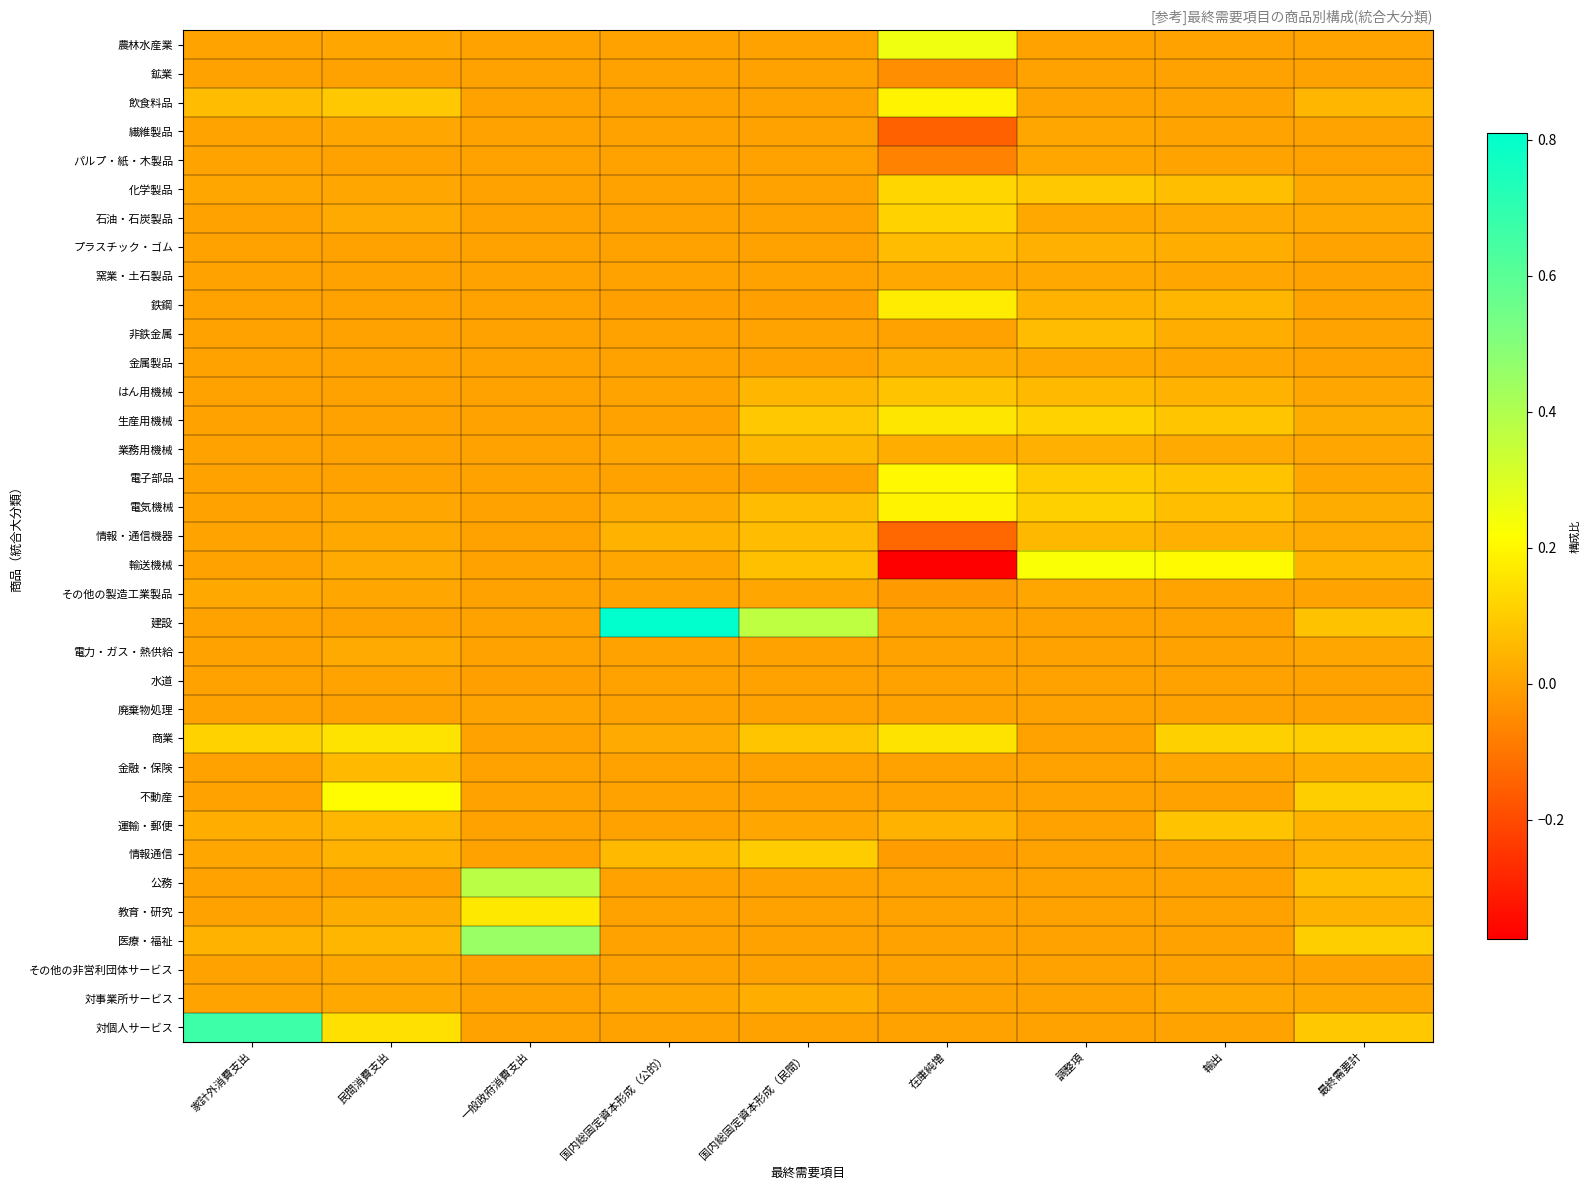

Reading left to right, what are all the values shown in this chart?

農林水産業: 家計外消費支出=0.0	民間消費支出=0.0	一般政府消費支出=0.0	国内総固定資本形成（公的）=0.0	国内総固定資本形成（民間）=0.0	在庫純増=0.3	調整項=0.0	輸出=0.0	最終需要計=0.0
鉱業: 家計外消費支出=-0.0	民間消費支出=-0.0	一般政府消費支出=0.0	国内総固定資本形成（公的）=0.0	国内総固定資本形成（民間）=-0.0	在庫純増=-0.0	調整項=0.0	輸出=0.0	最終需要計=-0.0
飲食料品: 家計外消費支出=0.1	民間消費支出=0.1	一般政府消費支出=0.0	国内総固定資本形成（公的）=0.0	国内総固定資本形成（民間）=0.0	在庫純増=0.2	調整項=0.0	輸出=0.0	最終需要計=0.0
繊維製品: 家計外消費支出=0.0	民間消費支出=0.0	一般政府消費支出=0.0	国内総固定資本形成（公的）=0.0	国内総固定資本形成（民間）=0.0	在庫純増=-0.2	調整項=0.0	輸出=0.0	最終需要計=0.0
パルプ・紙・木製品: 家計外消費支出=0.0	民間消費支出=0.0	一般政府消費支出=0.0	国内総固定資本形成（公的）=0.0	国内総固定資本形成（民間）=0.0	在庫純増=-0.1	調整項=0.0	輸出=0.0	最終需要計=0.0
化学製品: 家計外消費支出=0.0	民間消費支出=0.0	一般政府消費支出=0.0	国内総固定資本形成（公的）=0.0	国内総固定資本形成（民間）=0.0	在庫純増=0.1	調整項=0.1	輸出=0.1	最終需要計=0.0
石油・石炭製品: 家計外消費支出=0.0	民間消費支出=0.0	一般政府消費支出=0.0	国内総固定資本形成（公的）=0.0	国内総固定資本形成（民間）=0.0	在庫純増=0.1	調整項=0.0	輸出=0.0	最終需要計=0.0
プラスチック・ゴム: 家計外消費支出=0.0	民間消費支出=0.0	一般政府消費支出=0.0	国内総固定資本形成（公的）=0.0	国内総固定資本形成（民間）=-0.0	在庫純増=0.1	調整項=0.0	輸出=0.0	最終需要計=0.0
窯業・土石製品: 家計外消費支出=0.0	民間消費支出=0.0	一般政府消費支出=0.0	国内総固定資本形成（公的）=0.0	国内総固定資本形成（民間）=0.0	在庫純増=0.0	調整項=0.0	輸出=0.0	最終需要計=0.0
鉄鋼: 家計外消費支出=0.0	民間消費支出=-0.0	一般政府消費支出=0.0	国内総固定資本形成（公的）=-0.0	国内総固定資本形成（民間）=-0.0	在庫純増=0.2	調整項=0.0	輸出=0.0	最終需要計=0.0
非鉄金属: 家計外消費支出=0.0	民間消費支出=0.0	一般政府消費支出=0.0	国内総固定資本形成（公的）=0.0	国内総固定資本形成（民間）=0.0	在庫純増=0.0	調整項=0.1	輸出=0.0	最終需要計=0.0
金属製品: 家計外消費支出=0.0	民間消費支出=0.0	一般政府消費支出=0.0	国内総固定資本形成（公的）=0.0	国内総固定資本形成（民間）=0.0	在庫純増=0.0	調整項=0.0	輸出=0.0	最終需要計=0.0
はん用機械: 家計外消費支出=0.0	民間消費支出=0.0	一般政府消費支出=0.0	国内総固定資本形成（公的）=0.0	国内総固定資本形成（民間）=0.0	在庫純増=0.1	調整項=0.1	輸出=0.0	最終需要計=0.0
生産用機械: 家計外消費支出=0.0	民間消費支出=0.0	一般政府消費支出=0.0	国内総固定資本形成（公的）=0.0	国内総固定資本形成（民間）=0.1	在庫純増=0.2	調整項=0.1	輸出=0.1	最終需要計=0.0
業務用機械: 家計外消費支出=0.0	民間消費支出=0.0	一般政府消費支出=0.0	国内総固定資本形成（公的）=0.0	国内総固定資本形成（民間）=0.1	在庫純増=0.0	調整項=0.0	輸出=0.0	最終需要計=0.0
電子部品: 家計外消費支出=0.0	民間消費支出=0.0	一般政府消費支出=0.0	国内総固定資本形成（公的）=0.0	国内総固定資本形成（民間）=0.0	在庫純増=0.2	調整項=0.1	輸出=0.1	最終需要計=0.0
電気機械: 家計外消費支出=0.0	民間消費支出=0.0	一般政府消費支出=0.0	国内総固定資本形成（公的）=0.0	国内総固定資本形成（民間）=0.1	在庫純増=0.2	調整項=0.1	輸出=0.1	最終需要計=0.0
情報・通信機器: 家計外消費支出=0.0	民間消費支出=0.0	一般政府消費支出=0.0	国内総固定資本形成（公的）=0.0	国内総固定資本形成（民間）=0.1	在庫純増=-0.1	調整項=0.1	輸出=0.0	最終需要計=0.0
輸送機械: 家計外消費支出=0.0	民間消費支出=0.0	一般政府消費支出=0.0	国内総固定資本形成（公的）=0.0	国内総固定資本形成（民間）=0.1	在庫純増=-0.4	調整項=0.2	輸出=0.2	最終需要計=0.0
その他の製造工業製品: 家計外消費支出=0.0	民間消費支出=0.0	一般政府消費支出=0.0	国内総固定資本形成（公的）=0.0	国内総固定資本形成（民間）=0.0	在庫純増=-0.0	調整項=0.0	輸出=0.0	最終需要計=0.0
建設: 家計外消費支出=0.0	民間消費支出=0.0	一般政府消費支出=0.0	国内総固定資本形成（公的）=0.8	国内総固定資本形成（民間）=0.4	在庫純増=0.0	調整項=0.0	輸出=0.0	最終需要計=0.1
電力・ガス・熱供給: 家計外消費支出=0.0	民間消費支出=0.0	一般政府消費支出=0.0	国内総固定資本形成（公的）=0.0	国内総固定資本形成（民間）=0.0	在庫純増=0.0	調整項=0.0	輸出=0.0	最終需要計=0.0
水道: 家計外消費支出=0.0	民間消費支出=0.0	一般政府消費支出=-0.0	国内総固定資本形成（公的）=0.0	国内総固定資本形成（民間）=0.0	在庫純増=0.0	調整項=0.0	輸出=0.0	最終需要計=0.0
廃棄物処理: 家計外消費支出=0.0	民間消費支出=0.0	一般政府消費支出=0.0	国内総固定資本形成（公的）=0.0	国内総固定資本形成（民間）=0.0	在庫純増=0.0	調整項=0.0	輸出=0.0	最終需要計=0.0
商業: 家計外消費支出=0.1	民間消費支出=0.2	一般政府消費支出=0.0	国内総固定資本形成（公的）=0.0	国内総固定資本形成（民間）=0.1	在庫純増=0.2	調整項=0.0	輸出=0.1	最終需要計=0.1
金融・保険: 家計外消費支出=0.0	民間消費支出=0.1	一般政府消費支出=0.0	国内総固定資本形成（公的）=0.0	国内総固定資本形成（民間）=0.0	在庫純増=0.0	調整項=0.0	輸出=0.0	最終需要計=0.0
不動産: 家計外消費支出=0.0	民間消費支出=0.2	一般政府消費支出=0.0	国内総固定資本形成（公的）=0.0	国内総固定資本形成（民間）=0.0	在庫純増=0.0	調整項=0.0	輸出=0.0	最終需要計=0.1
運輸・郵便: 家計外消費支出=0.0	民間消費支出=0.0	一般政府消費支出=-0.0	国内総固定資本形成（公的）=0.0	国内総固定資本形成（民間）=0.0	在庫純増=0.0	調整項=0.0	輸出=0.1	最終需要計=0.0
情報通信: 家計外消費支出=0.0	民間消費支出=0.0	一般政府消費支出=0.0	国内総固定資本形成（公的）=0.1	国内総固定資本形成（民間）=0.1	在庫純増=-0.0	調整項=0.0	輸出=0.0	最終需要計=0.0
公務: 家計外消費支出=0.0	民間消費支出=0.0	一般政府消費支出=0.4	国内総固定資本形成（公的）=0.0	国内総固定資本形成（民間）=0.0	在庫純増=0.0	調整項=0.0	輸出=0.0	最終需要計=0.1
教育・研究: 家計外消費支出=0.0	民間消費支出=0.0	一般政府消費支出=0.2	国内総固定資本形成（公的）=0.0	国内総固定資本形成（民間）=0.0	在庫純増=0.0	調整項=0.0	輸出=0.0	最終需要計=0.0
医療・福祉: 家計外消費支出=0.0	民間消費支出=0.0	一般政府消費支出=0.5	国内総固定資本形成（公的）=0.0	国内総固定資本形成（民間）=0.0	在庫純増=0.0	調整項=0.0	輸出=0.0	最終需要計=0.1
その他の非営利団体サービス: 家計外消費支出=0.0	民間消費支出=0.0	一般政府消費支出=0.0	国内総固定資本形成（公的）=0.0	国内総固定資本形成（民間）=0.0	在庫純増=0.0	調整項=0.0	輸出=0.0	最終需要計=0.0
対事業所サービス: 家計外消費支出=0.0	民間消費支出=0.0	一般政府消費支出=0.0	国内総固定資本形成（公的）=0.0	国内総固定資本形成（民間）=0.0	在庫純増=0.0	調整項=0.0	輸出=0.0	最終需要計=0.0
対個人サービス: 家計外消費支出=0.7	民間消費支出=0.1	一般政府消費支出=0.0	国内総固定資本形成（公的）=0.0	国内総固定資本形成（民間）=0.0	在庫純増=0.0	調整項=0.0	輸出=0.0	最終需要計=0.1